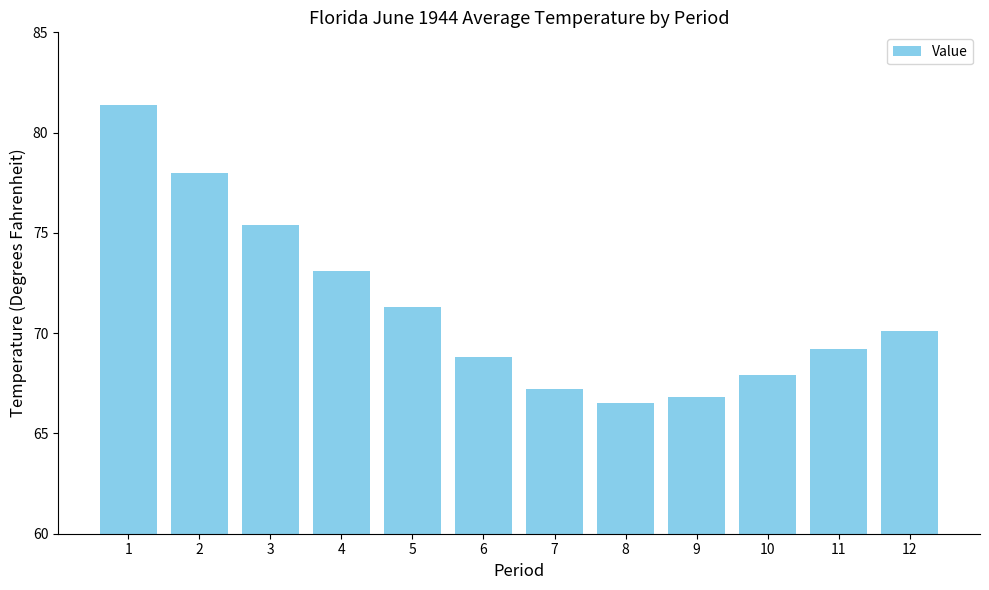

The chart shows a value of 24.0 at 8. True or false?

False